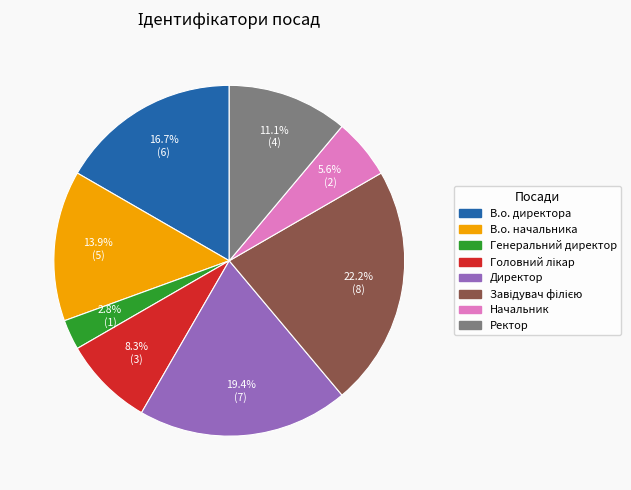

Is there a majority slice in this chart?

No